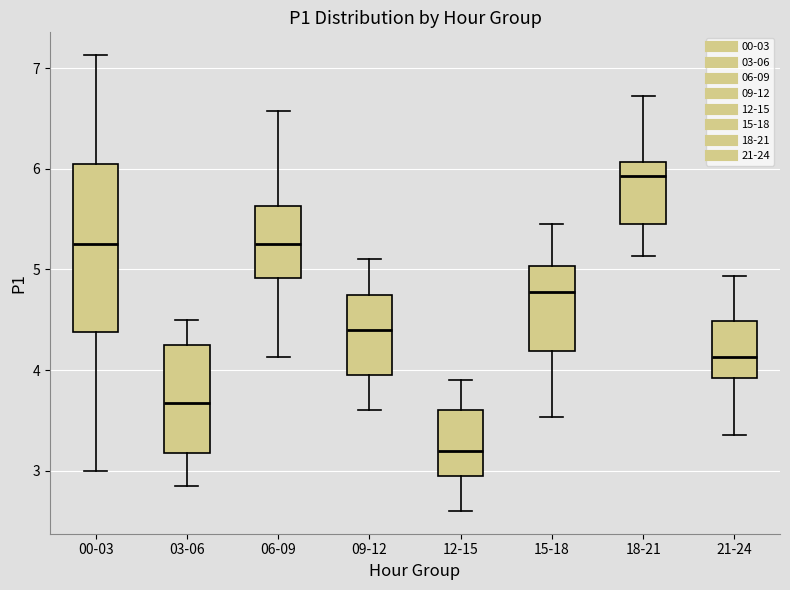

Which box's median line is the highest?

18-21